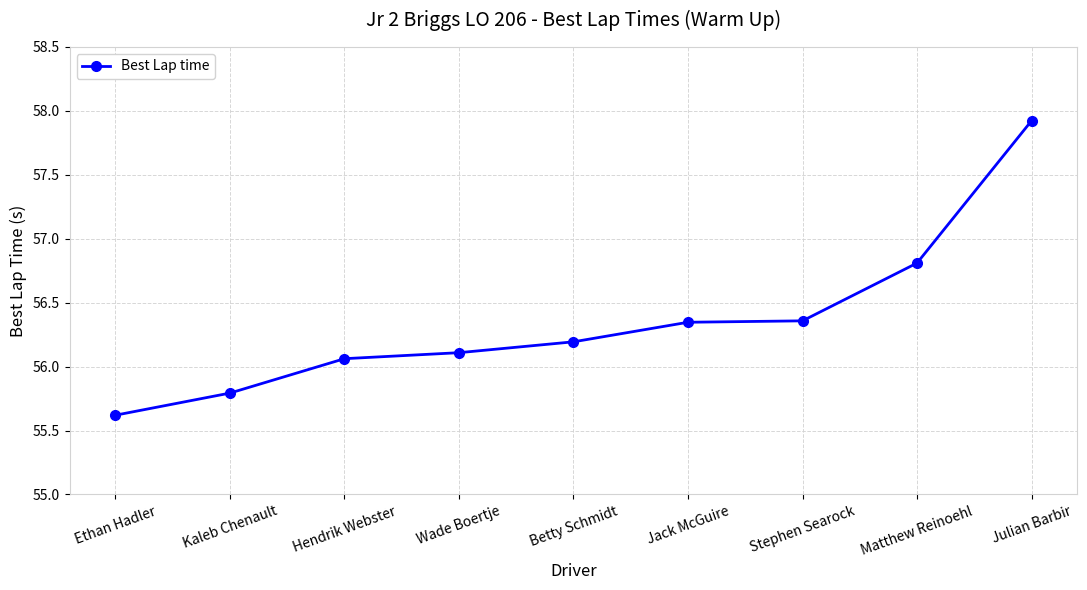

What is the label of the 5th point from the right?

Betty Schmidt